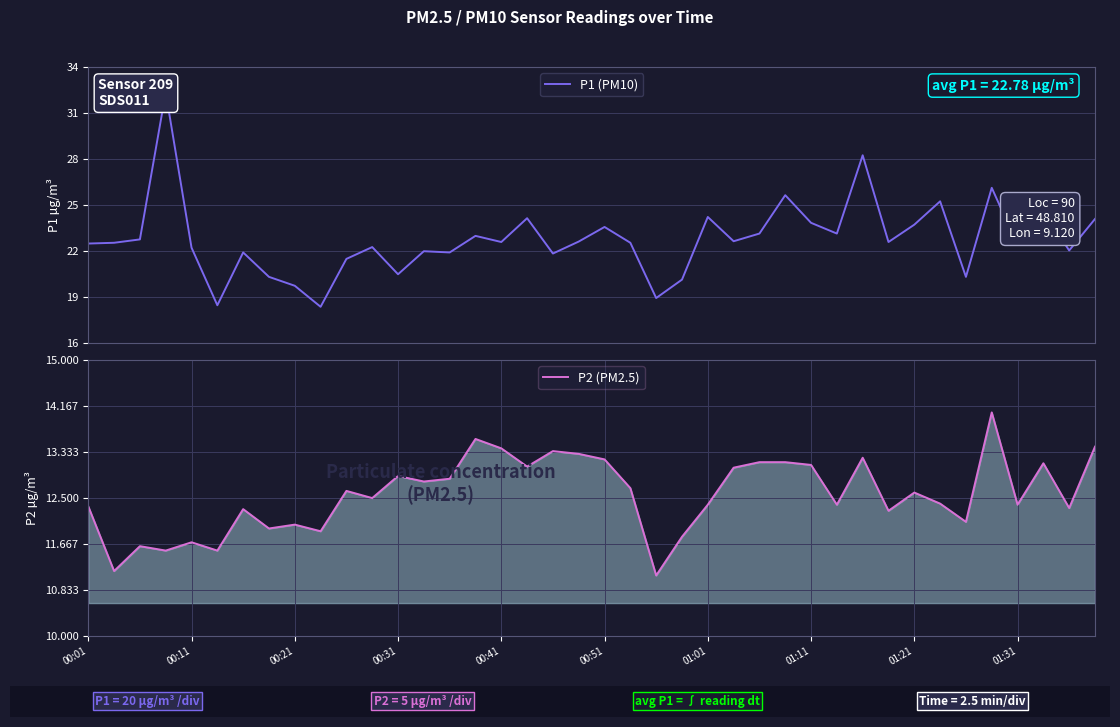

True or false: P1 (PM10) and P2 (PM2.5) intersect in this chart.

False